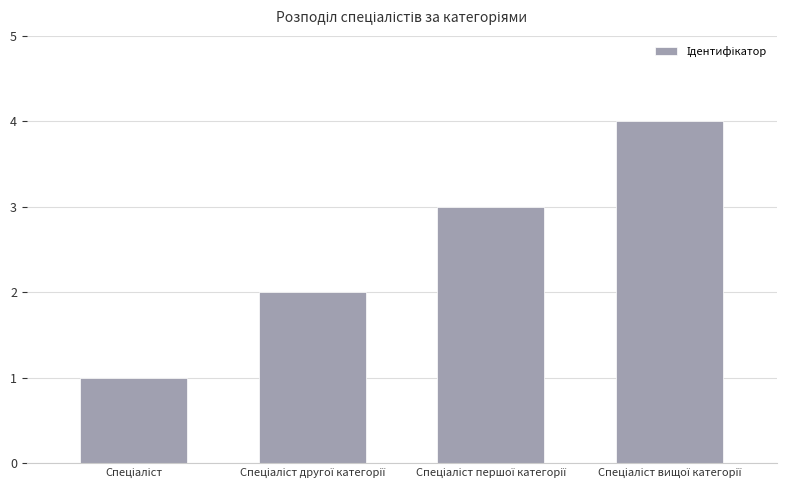

What is the greatest value displayed?

4